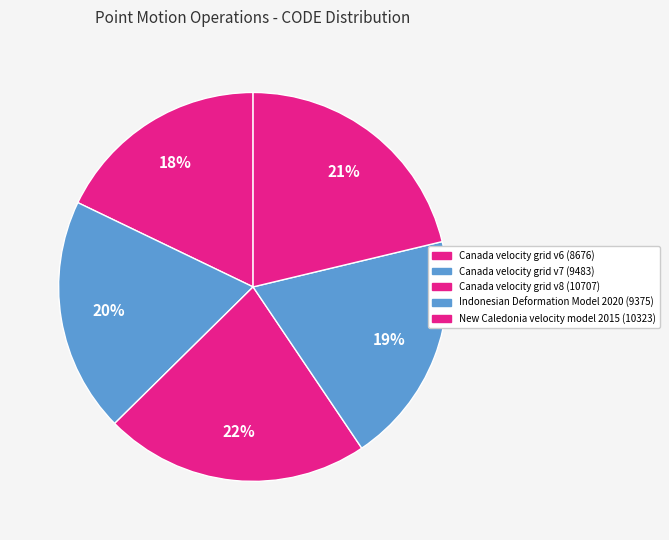

To the nearest percent, what percentage of the pie is Canada velocity grid v6?

18%